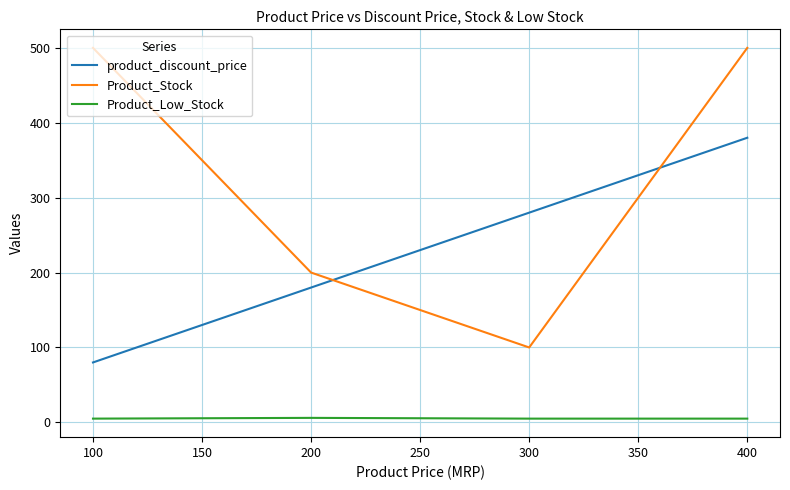

What is the maximum value for product_discount_price?

380